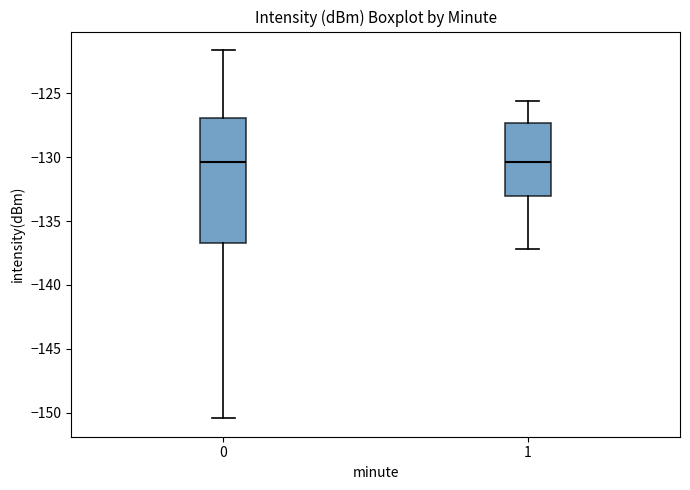

Reading left to right, transcribe this box plot: for each box, give where its median line is, the range the box spans, and where its two whiskers end, as read against the y-axis. The values are not printed on the chart, so give them approximately, as read against the axis.

0: median -130.5, box -136.5 to -127.0, whiskers -150.5 to -121.5
1: median -130.5, box -133.0 to -127.5, whiskers -137.0 to -125.5